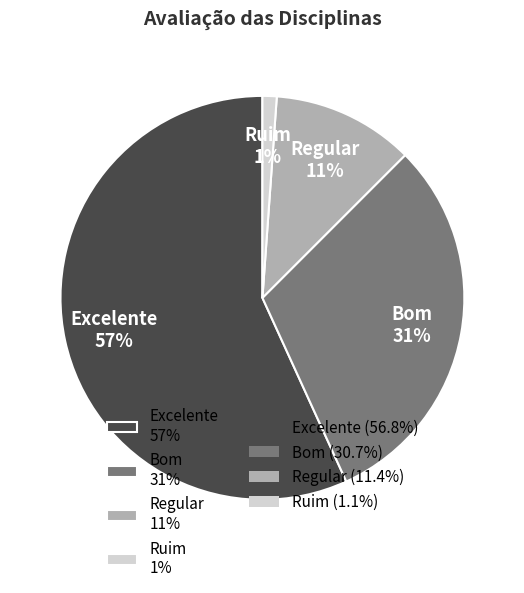

To the nearest percent, what is the average slice percentage?

25%